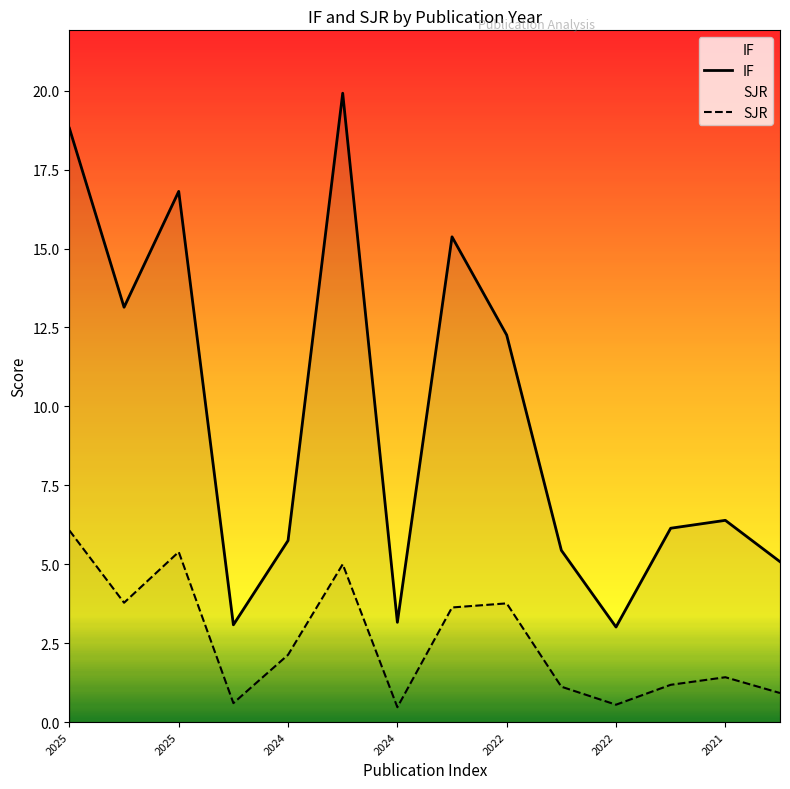

True or false: IF and SJR cross at least once.

False